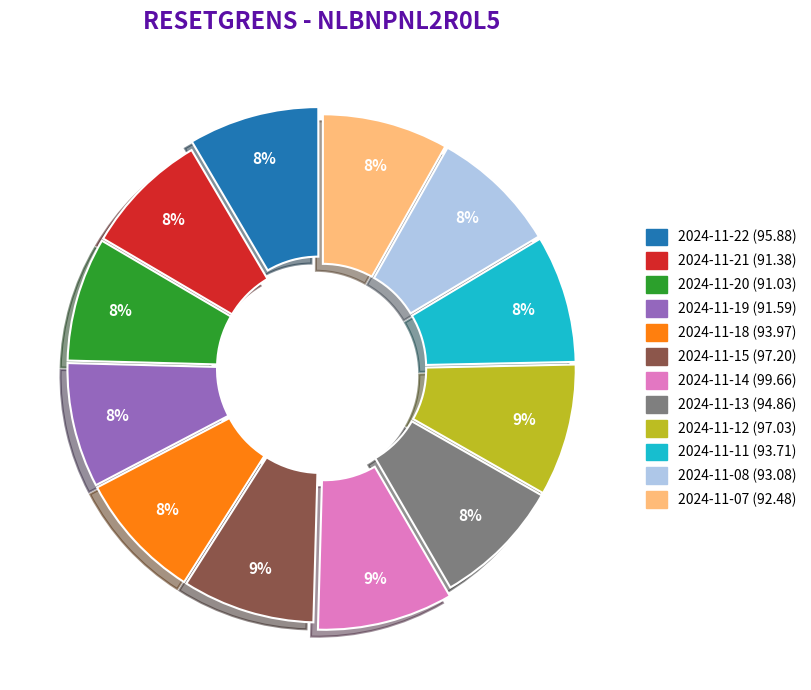

How many segments does this pie chart have?

12